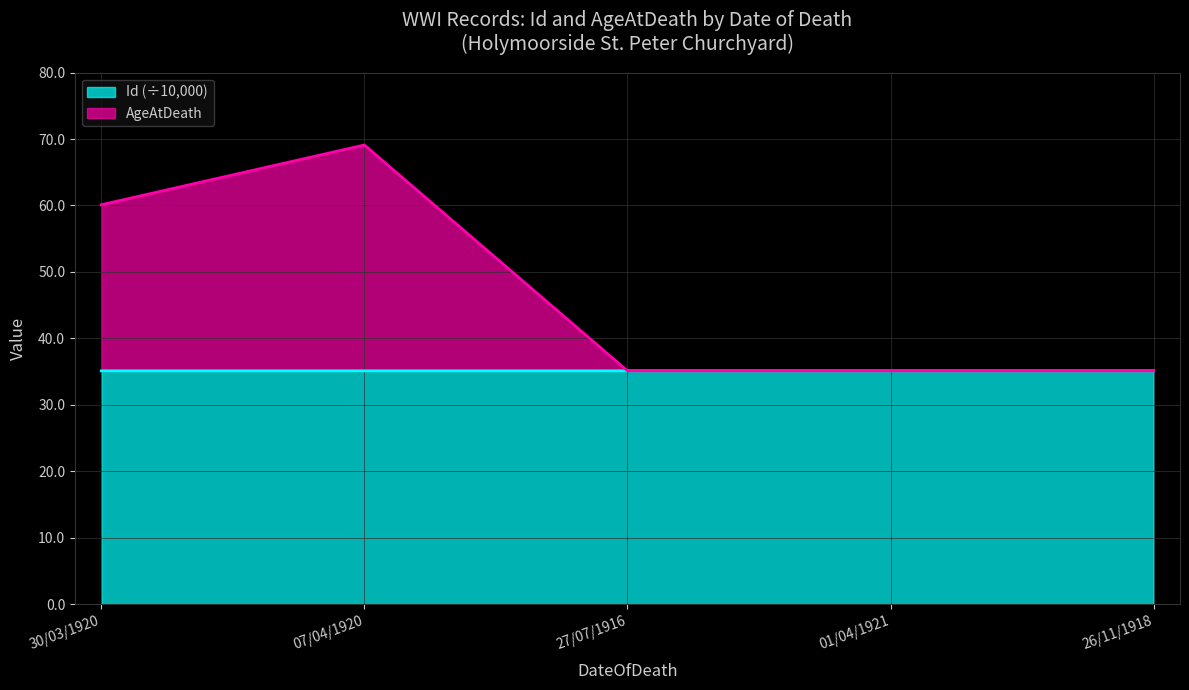

What is the difference between the maximum and minimum values in the AgeAtDeath series?

34.0